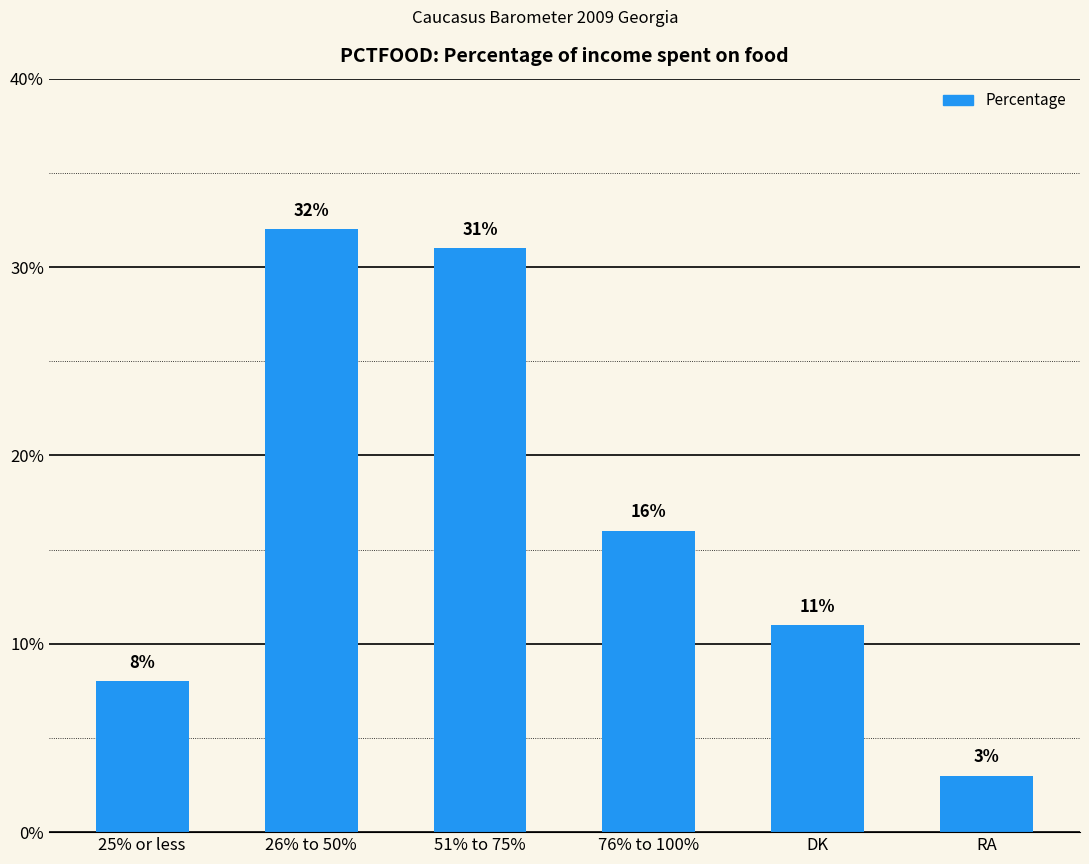

Between DK and 76% to 100%, which is larger?

76% to 100%